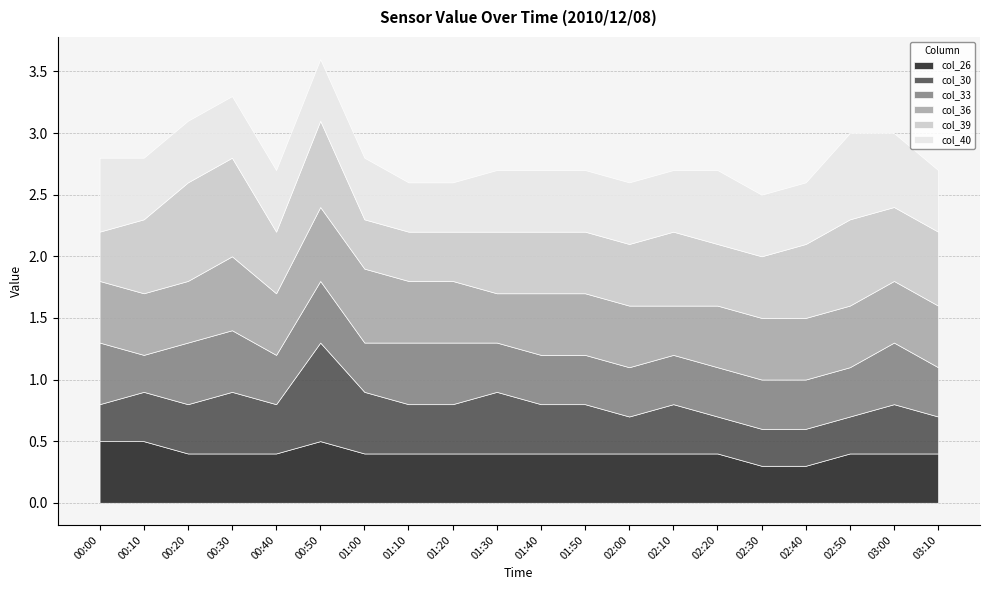

What is the label of the 10th point from the left?

01:30